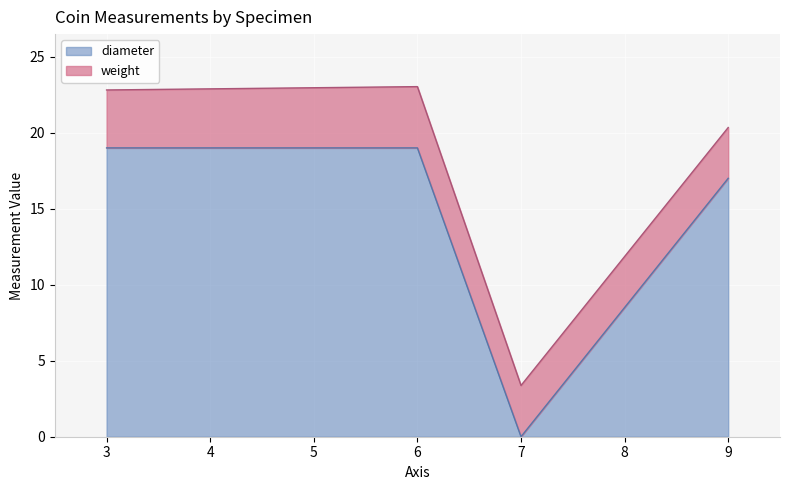

What is the maximum value for weight?

4.0